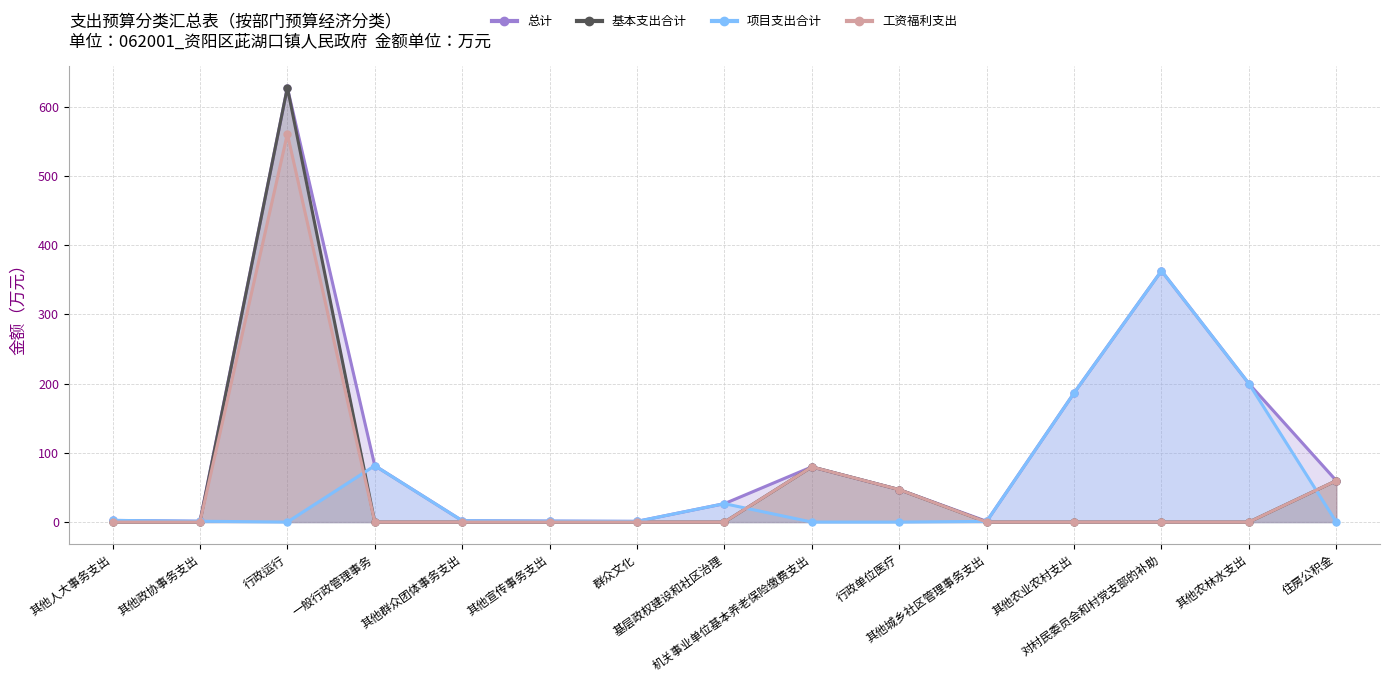

In 工资福利支出, how many points are higher than both neighbors (excluding endpoints)?

2